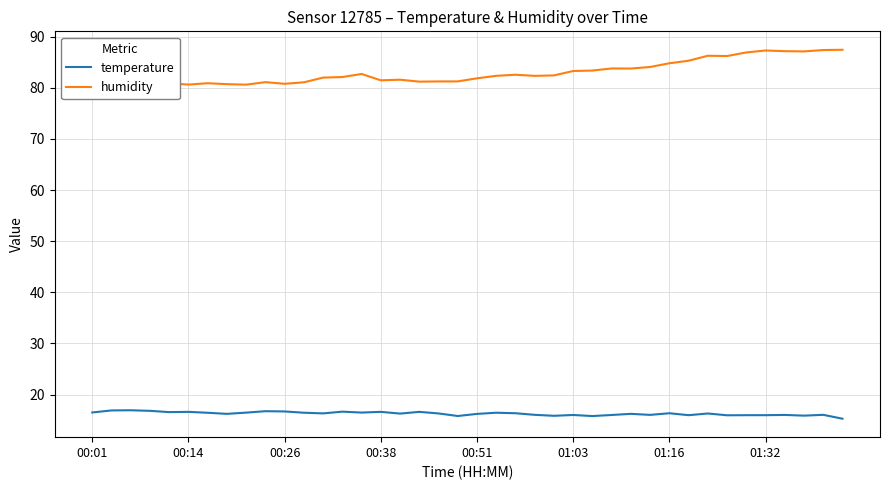

List the series in order of their peak value, highest first.

humidity, temperature